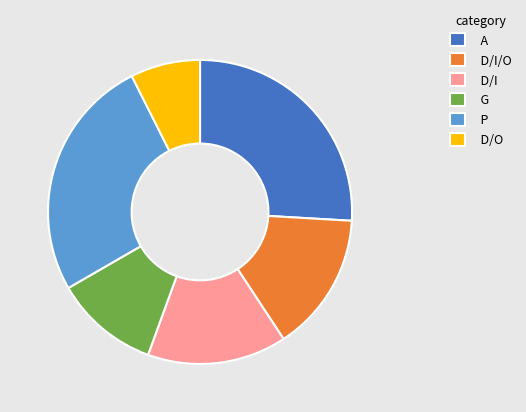

Count the number of slices in the pie.

6